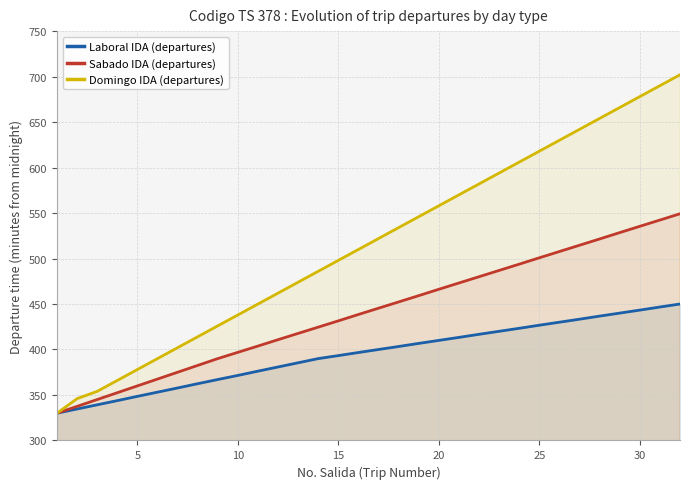

What is the lowest value of the Domingo IDA (departures) series?

330.0